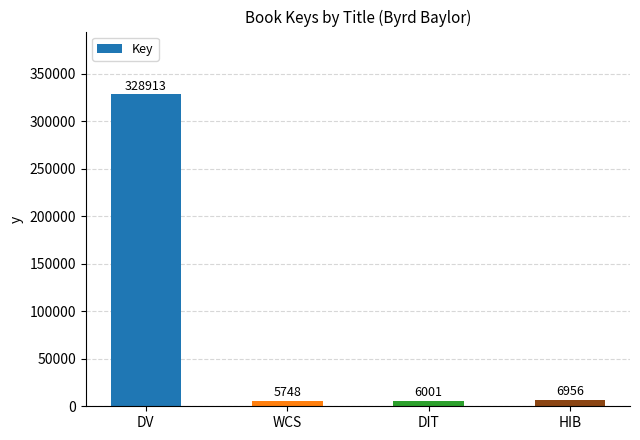

What is the label of the 4th bar from the left?

HIB